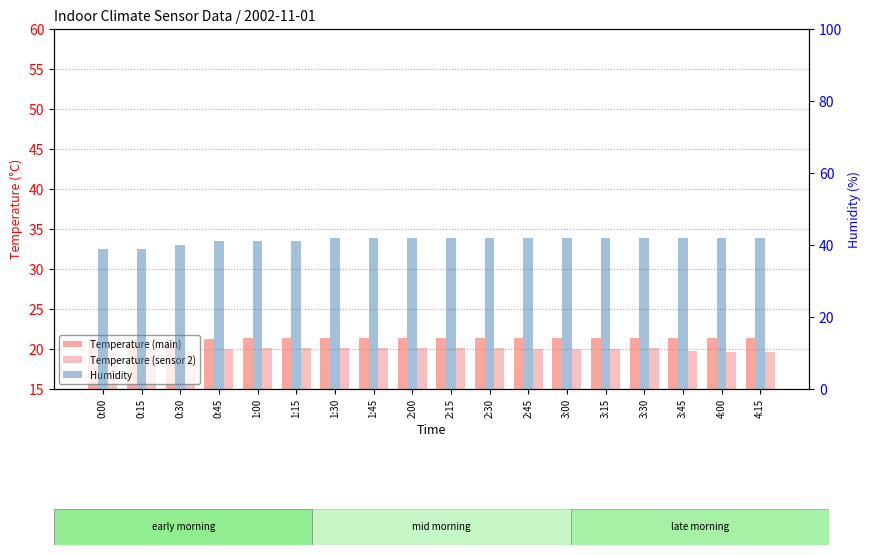

How many bars are there in each group?

3